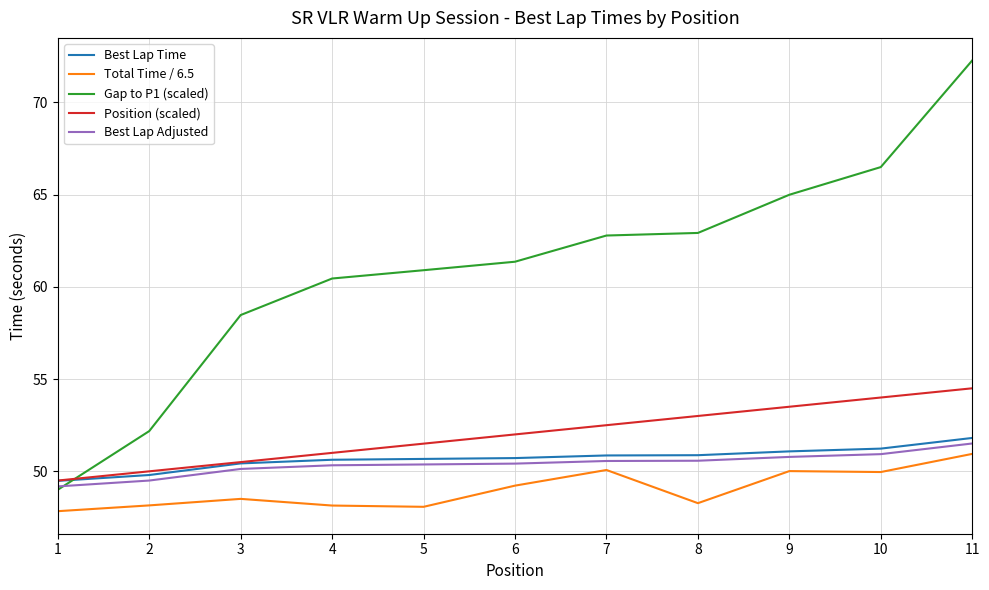

What is the spread (max minus min) of values at 2?

4.0